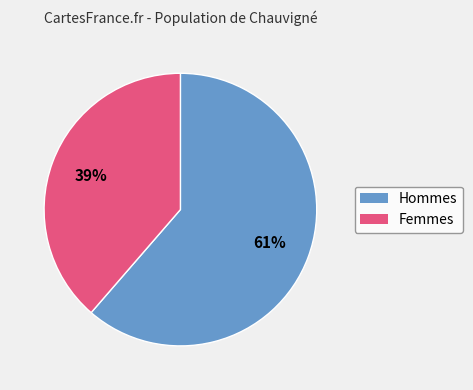

How many segments does this pie chart have?

2